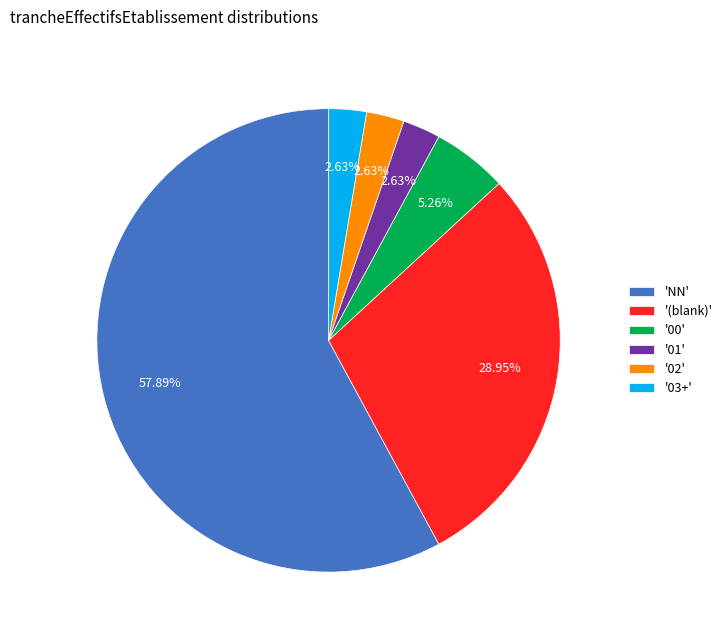

Do '(blank)' and '03+' together represent more than half of the pie?

No